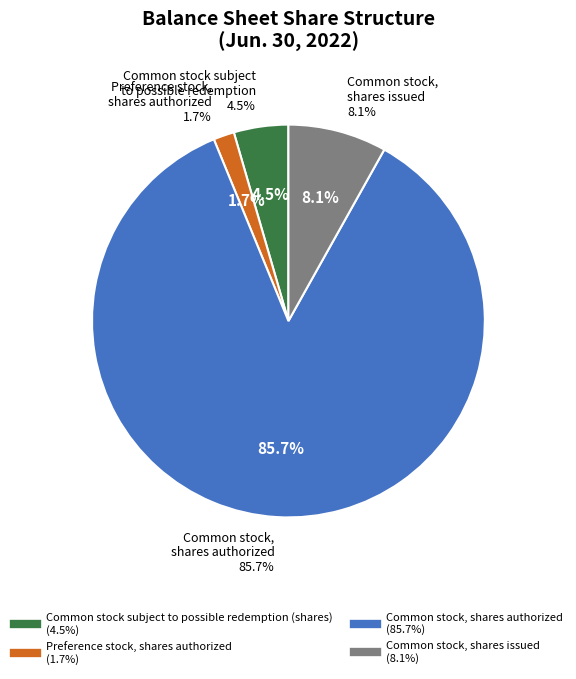

The Common stock, shares authorized slice represents 86% of the pie. True or false?

True